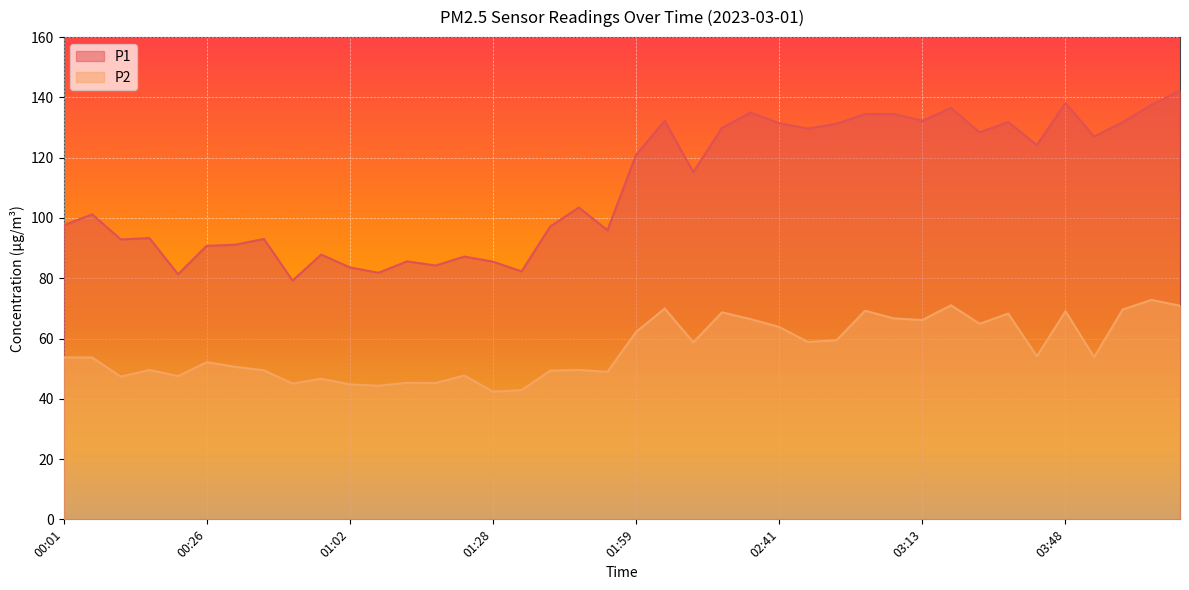

What is the maximum value for P2?

72.8